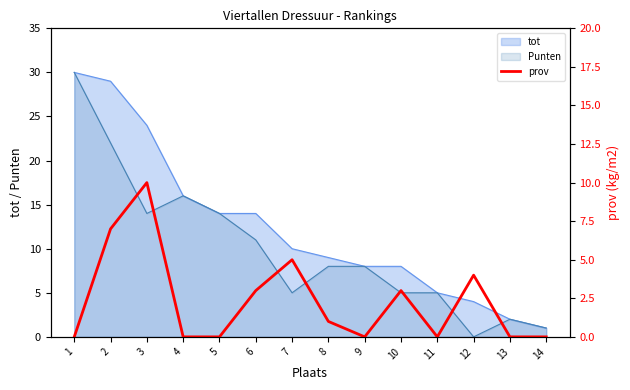

What is the sum of all values?

33